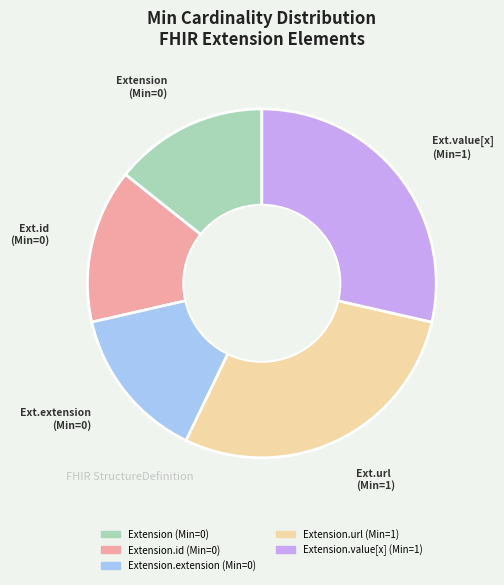

Does any single category account for the majority?

No